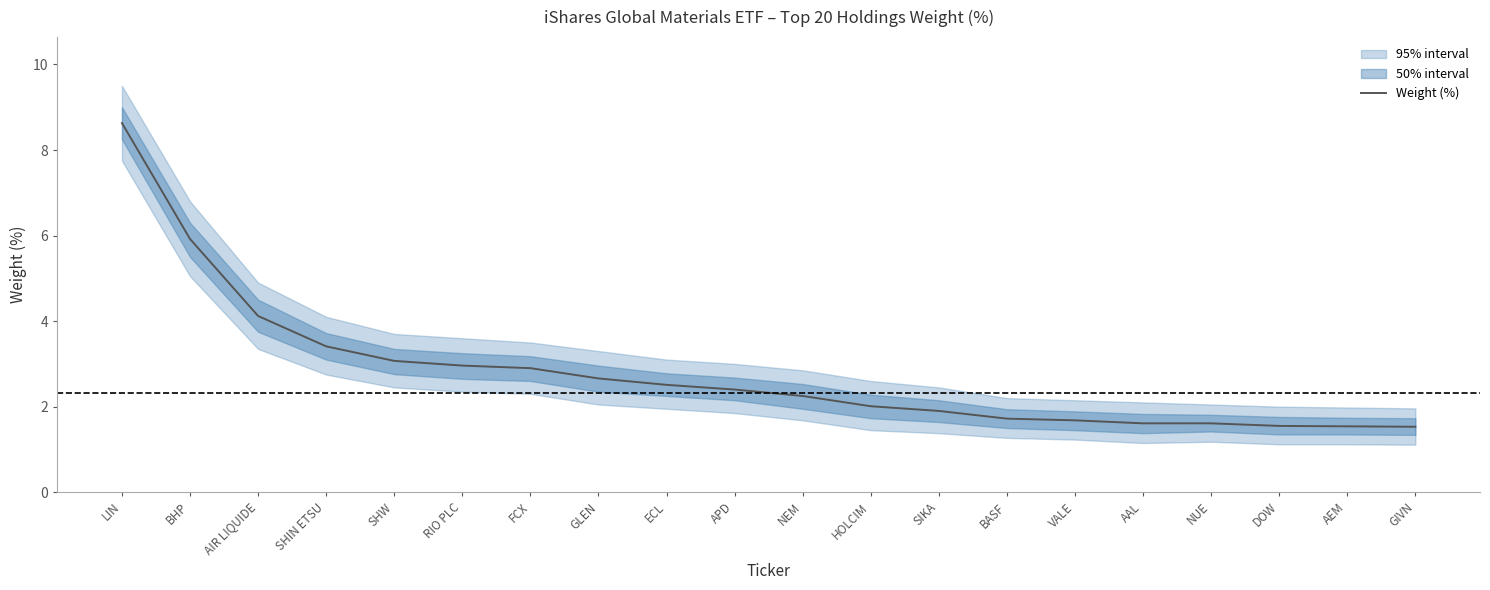

What is the average value?

2.8